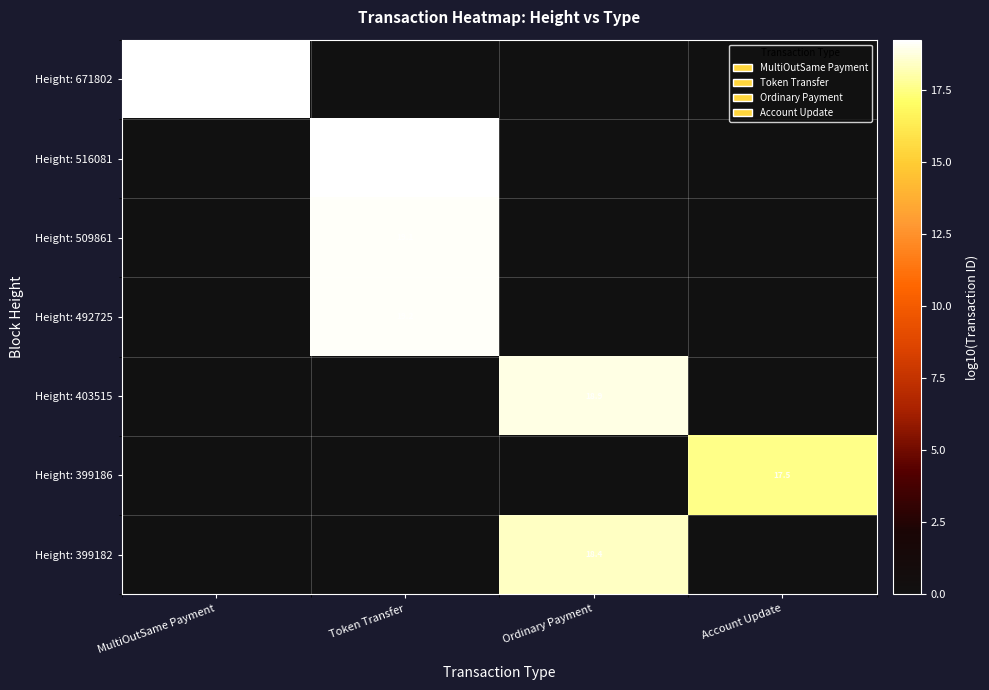

True or false: Height: 399186 has a value of 17.5 at Account Update.

True